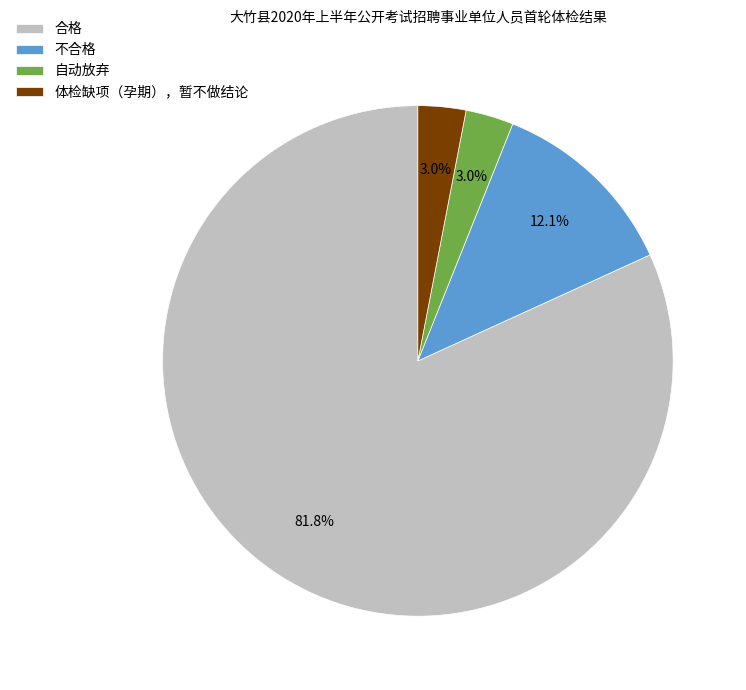

To the nearest percent, what percentage of the pie is 合格?

82%